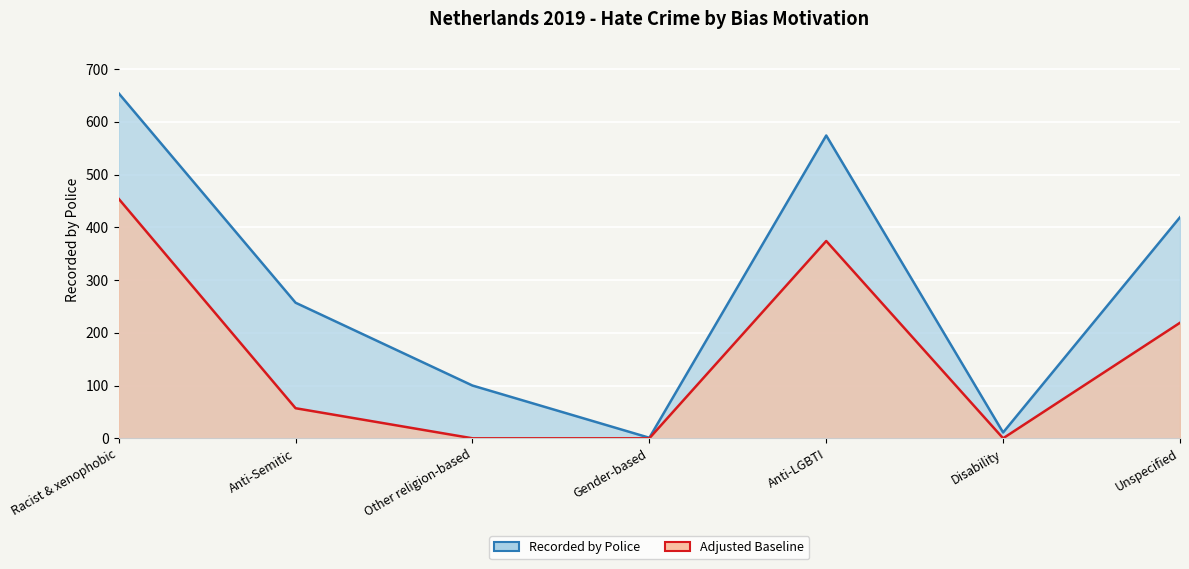

What is the difference between the maximum and second lowest values in the Adjusted Baseline series?

454